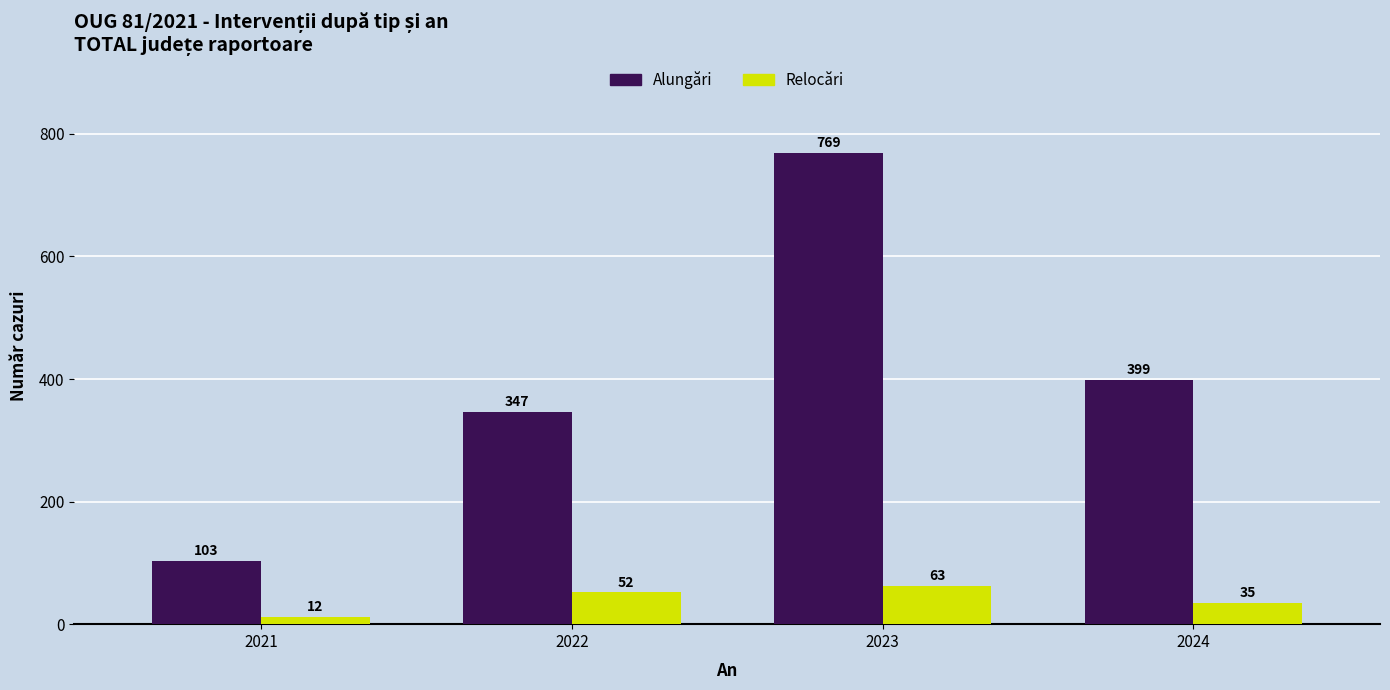

Is the value of Relocări at 2023 greater than the value of Alungări at 2023?

No